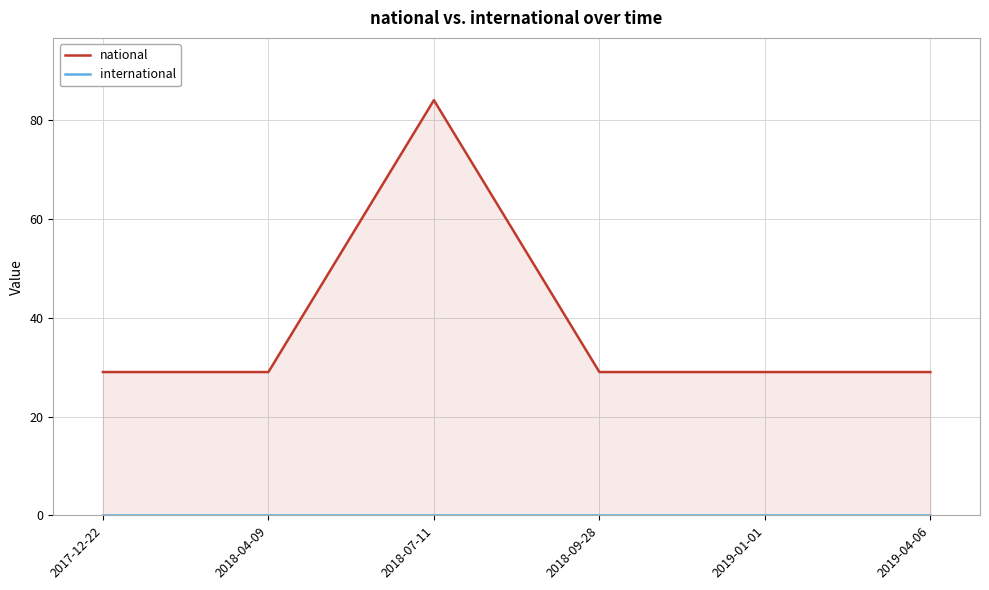

At which category does the chart reach its peak across all series?

2018-07-11